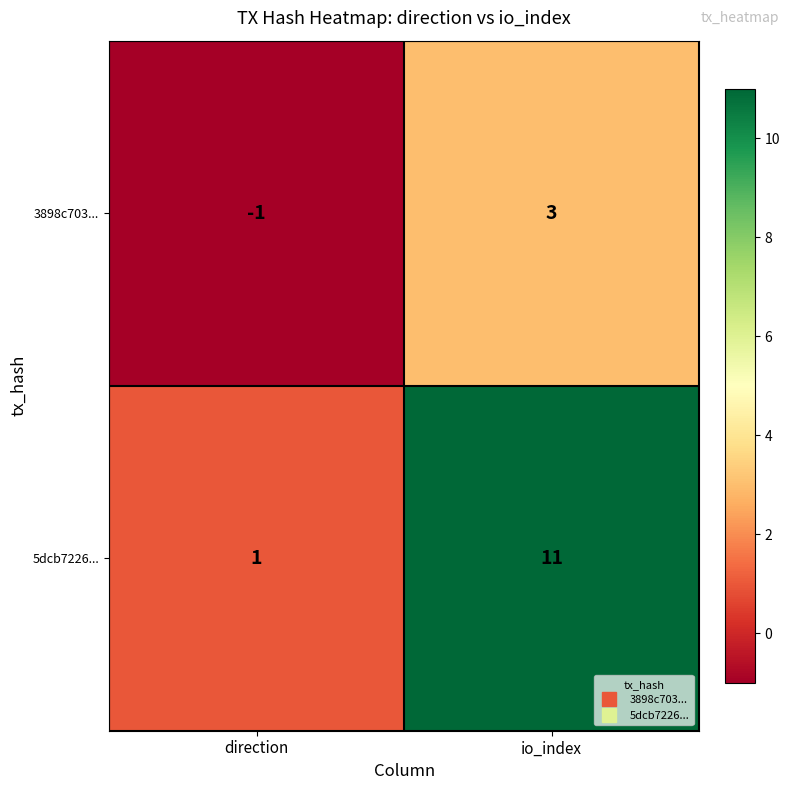

What is the difference between the 3898c703... values at direction and io_index?

4